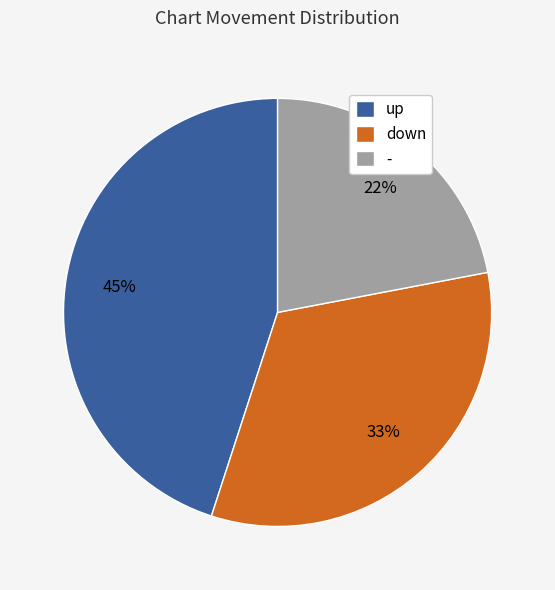

Which category has the biggest portion of the pie?

up